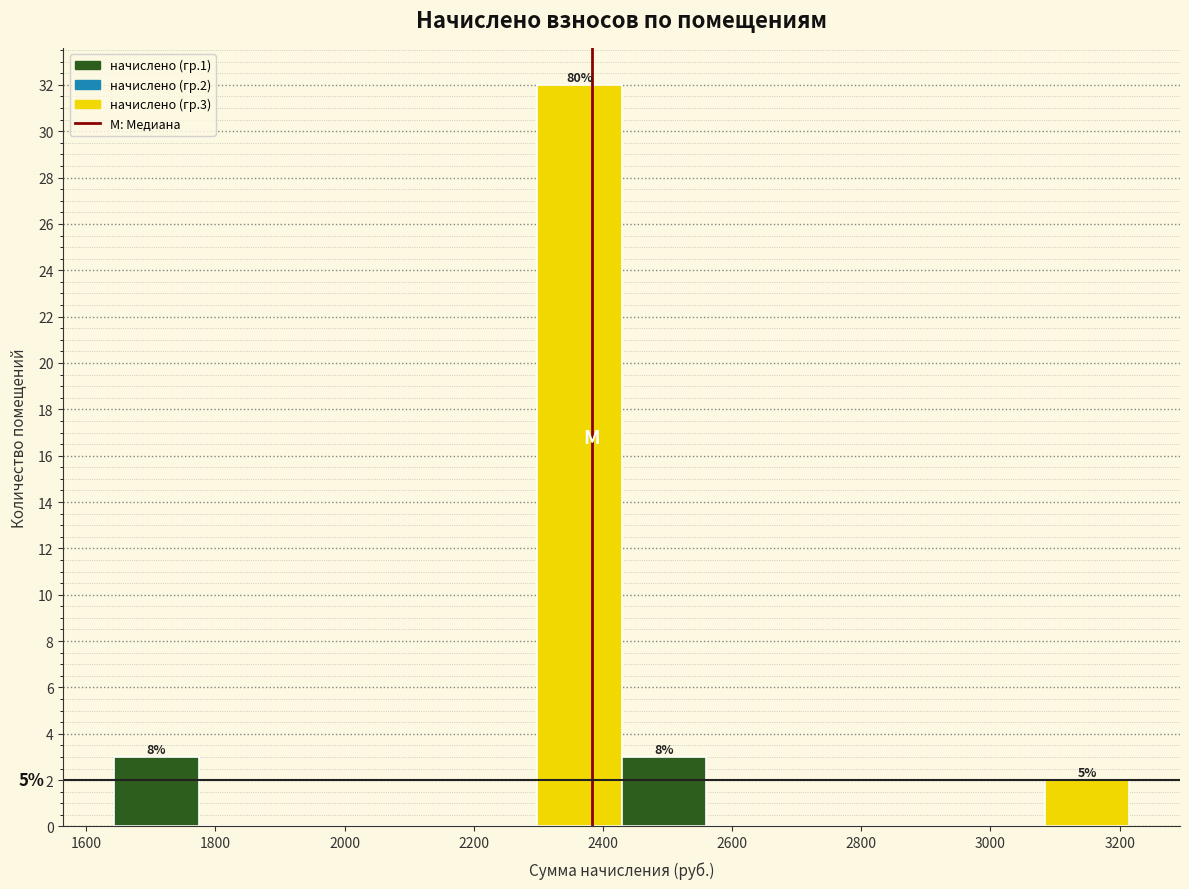

Which range on the x-axis has the tallest bar?

2300 to 2420